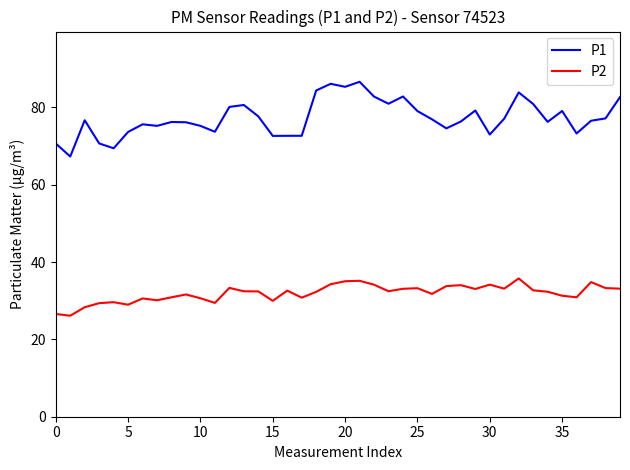

True or false: P2 and P1 intersect in this chart.

False